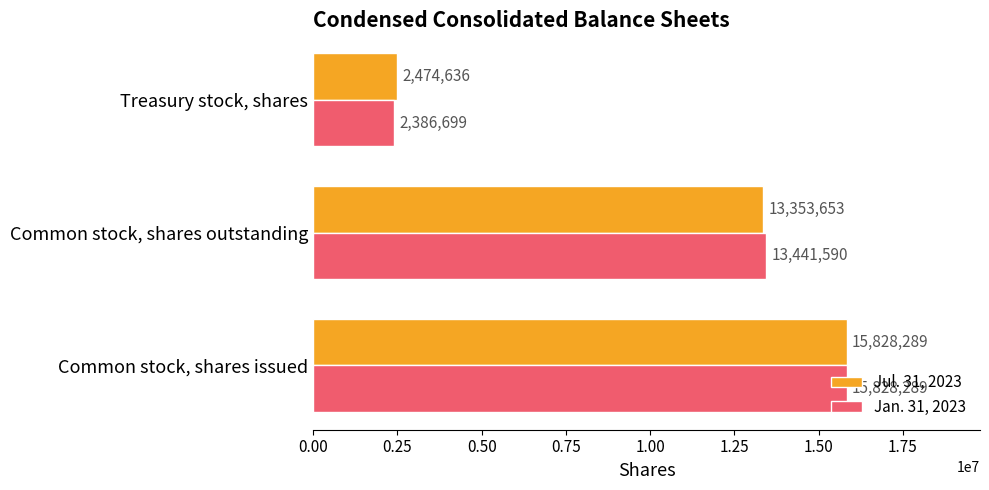

Is it true that Jan. 31, 2023 equals 15828289 at Common stock, shares issued?

True